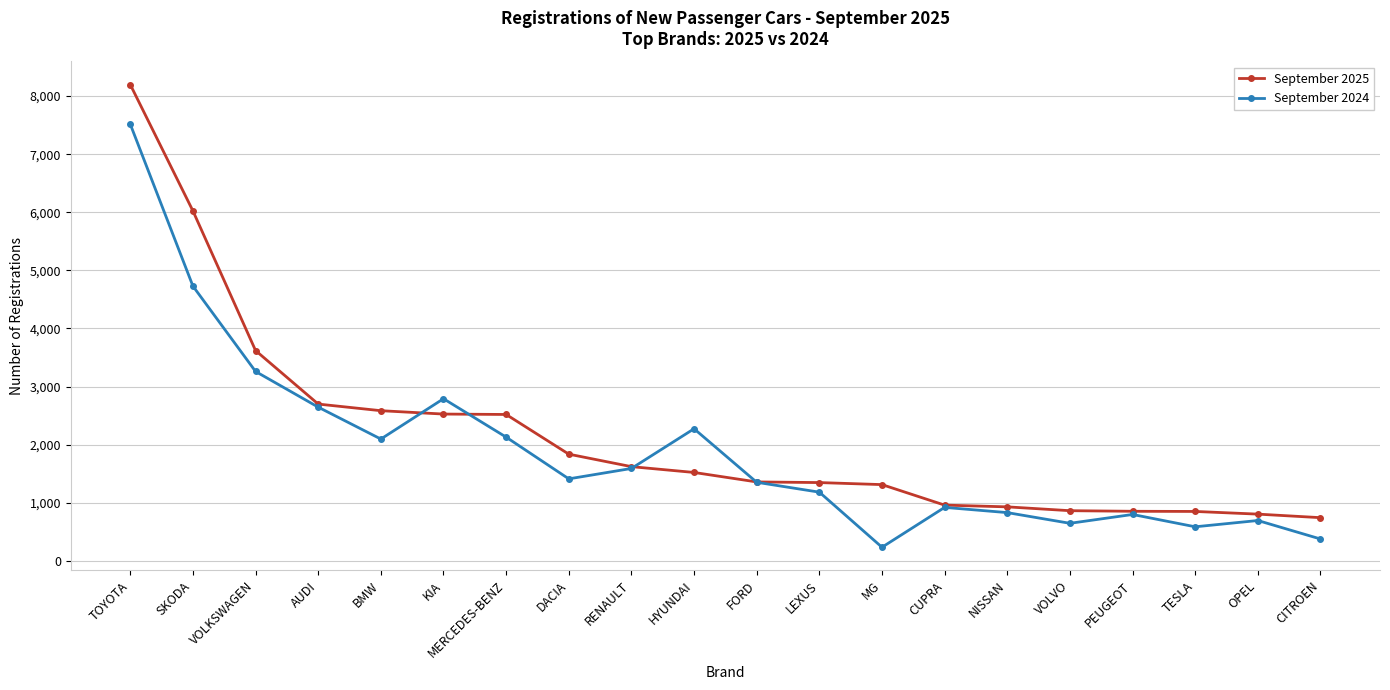

True or false: September 2025 has a value of 2691 at TOYOTA.

False